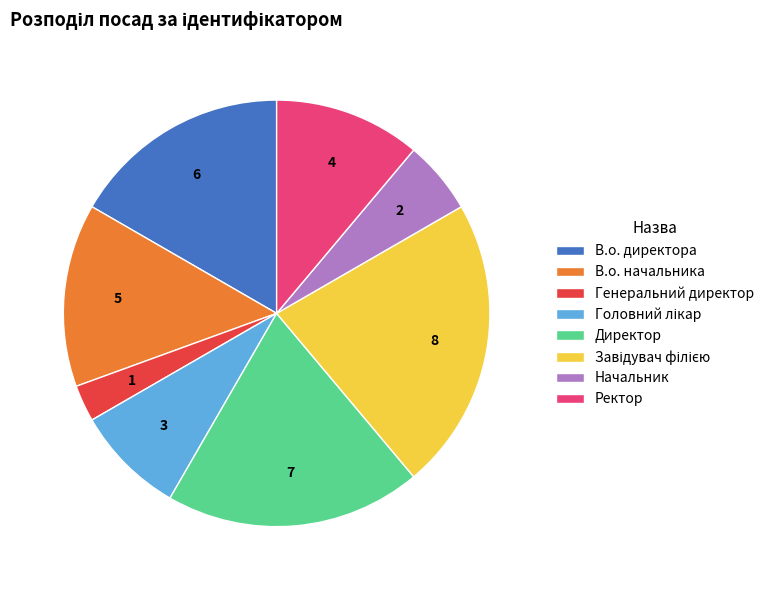

Is there a majority slice in this chart?

No